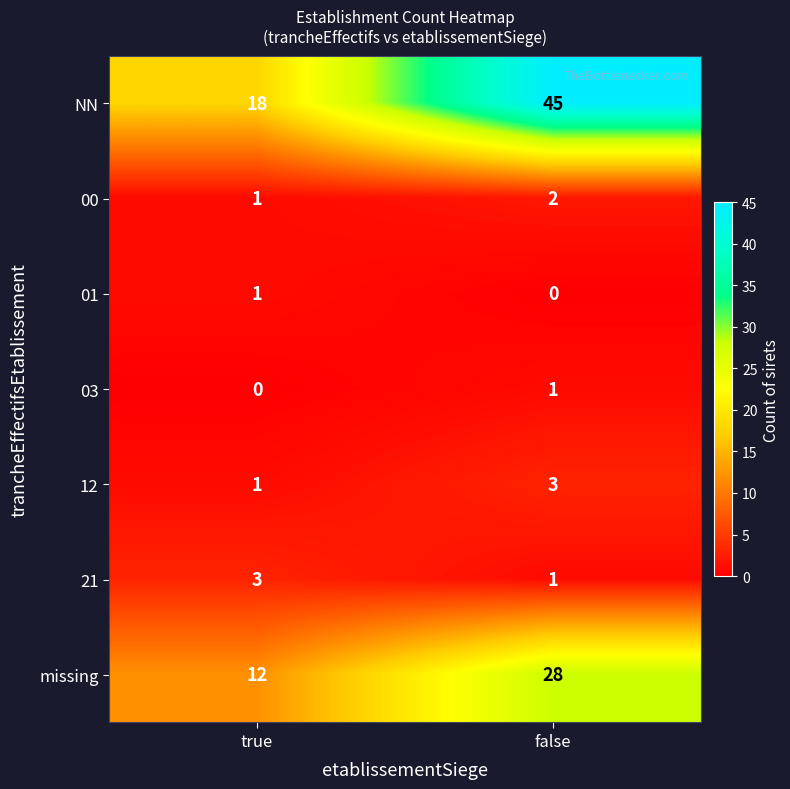

Which series has the largest range (max minus min)?

NN